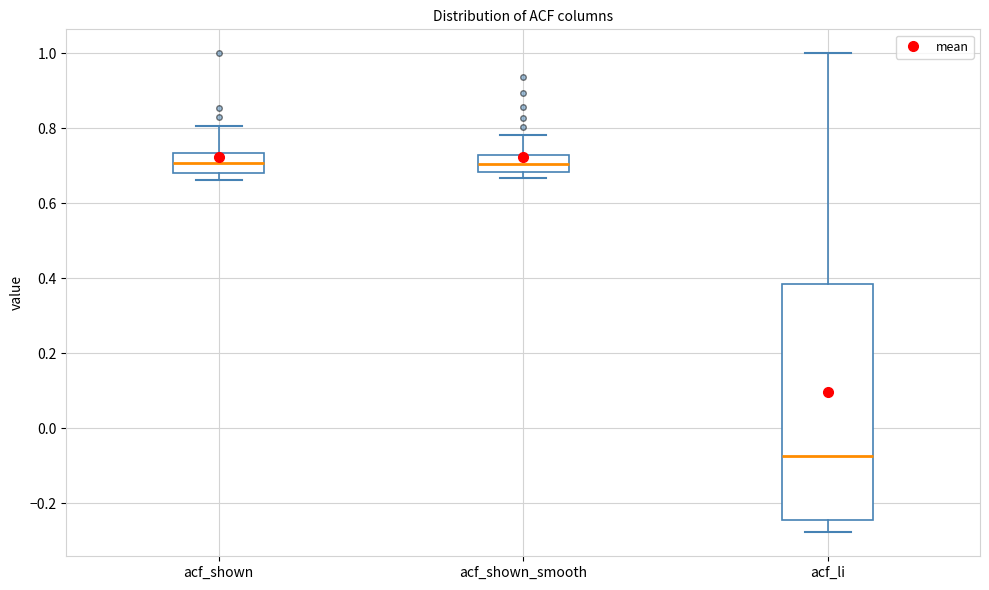

Reading left to right, read every box against the y-axis: the position of its median line, the range the box covers, and the ends of its whiskers. The values are not printed on the chart, so give them approximately, as read against the axis.

acf_shown: median 0.70, box 0.68 to 0.74, whiskers 0.66 to 0.80
acf_shown_smooth: median 0.70, box 0.68 to 0.72, whiskers 0.66 to 0.78
acf_li: median -0.08, box -0.24 to 0.38, whiskers -0.28 to 1.00